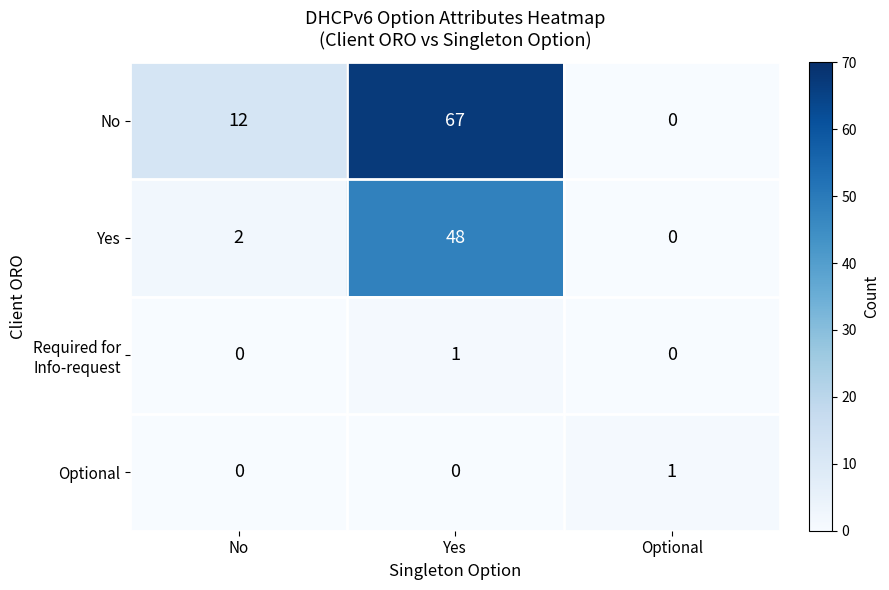

Which series has the widest spread of values?

No